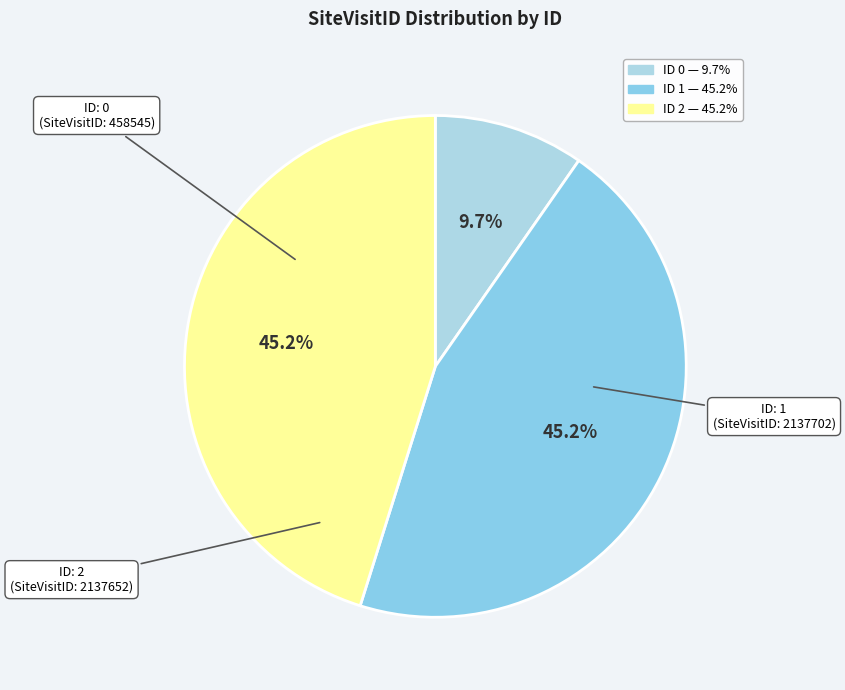

Count the number of slices in the pie.

3